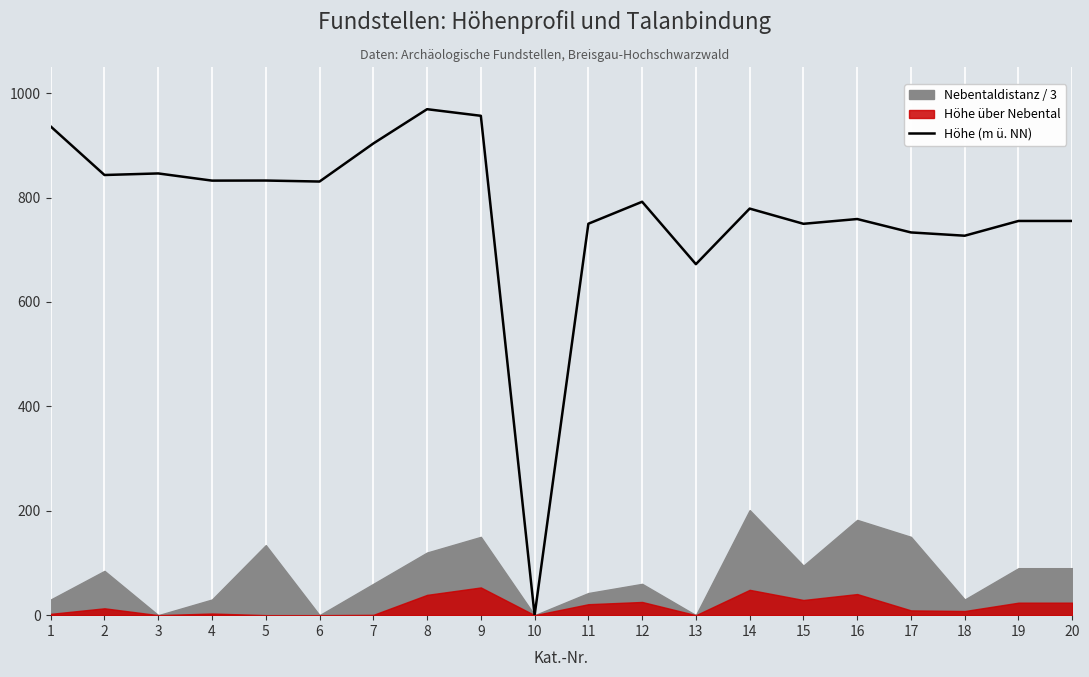

The chart shows a value of 1150.5 at 4. True or false?

False